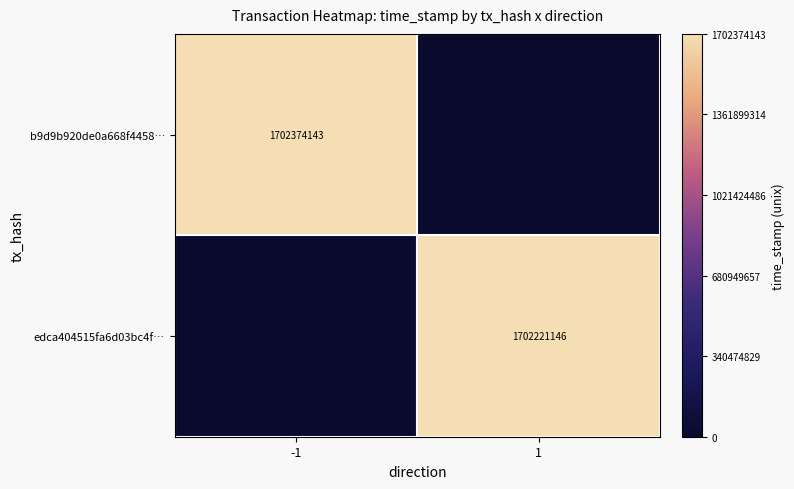

True or false: edca404515fa6d03bc4f… has a value of 831364466 at 1.

False